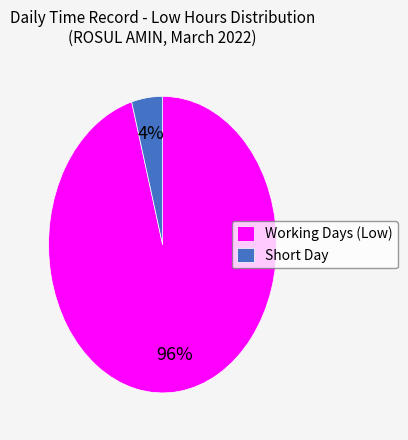

Rank the categories by value from highest to lowest.

Working Days (Low), Short Day